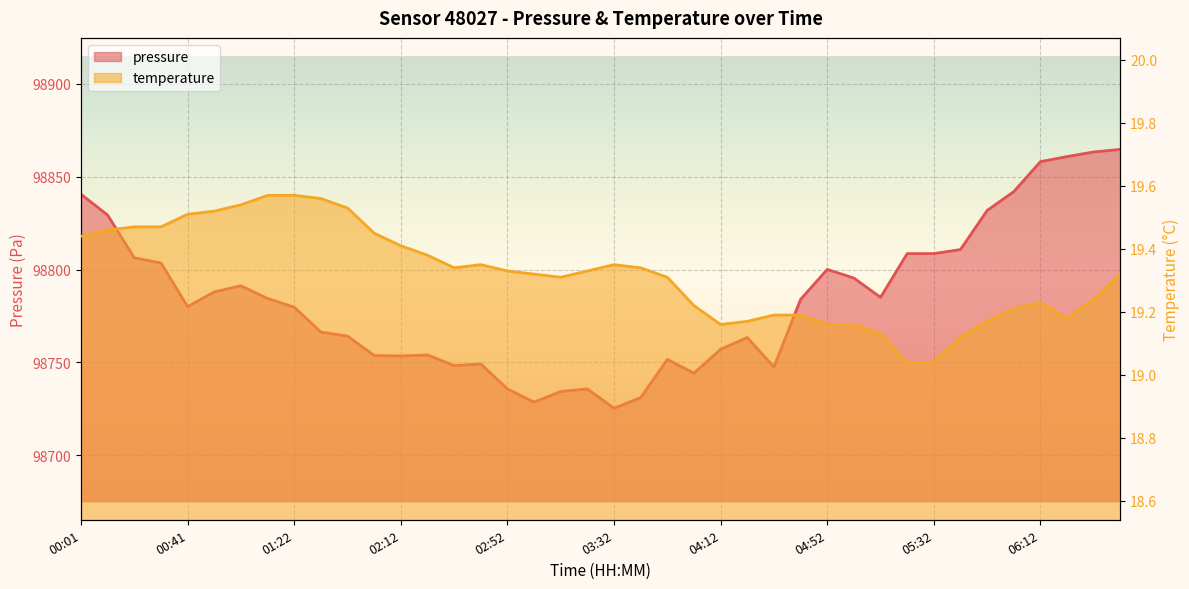

In pressure, how many points are lower than both neighbors (excluding endpoints)?

8